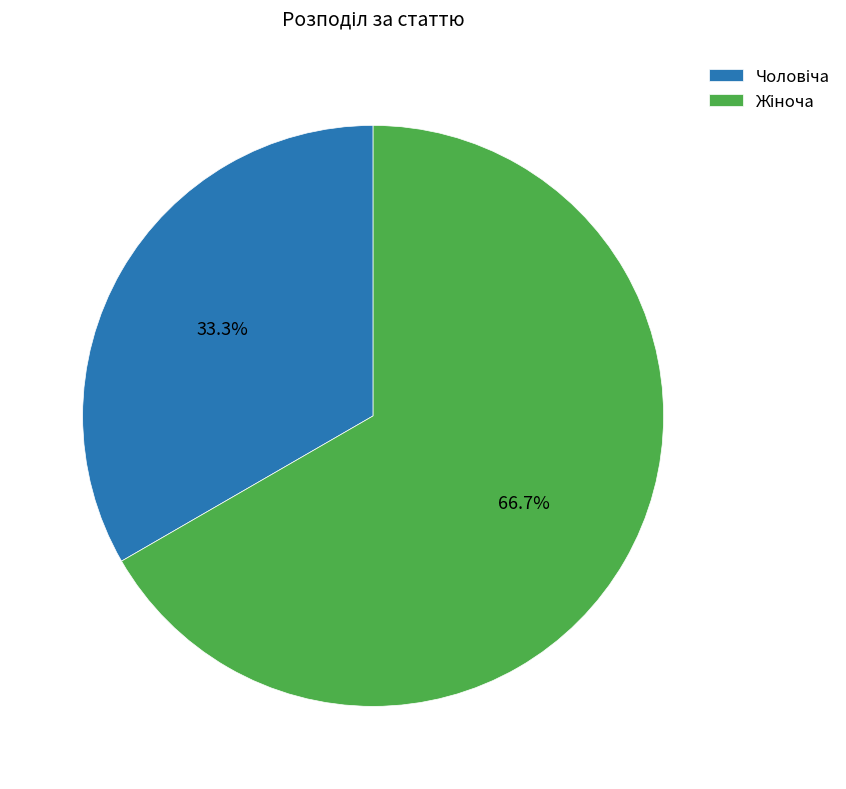

Is there any slice that represents more than half of the pie?

Yes